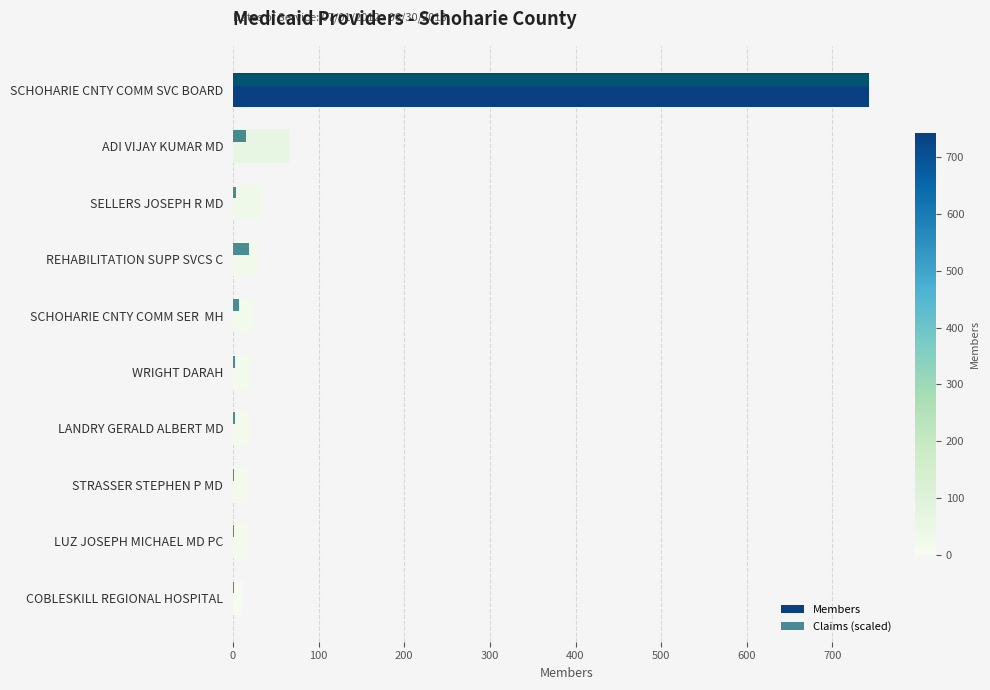

What is the average value of the Claims (scaled) series?

79.6